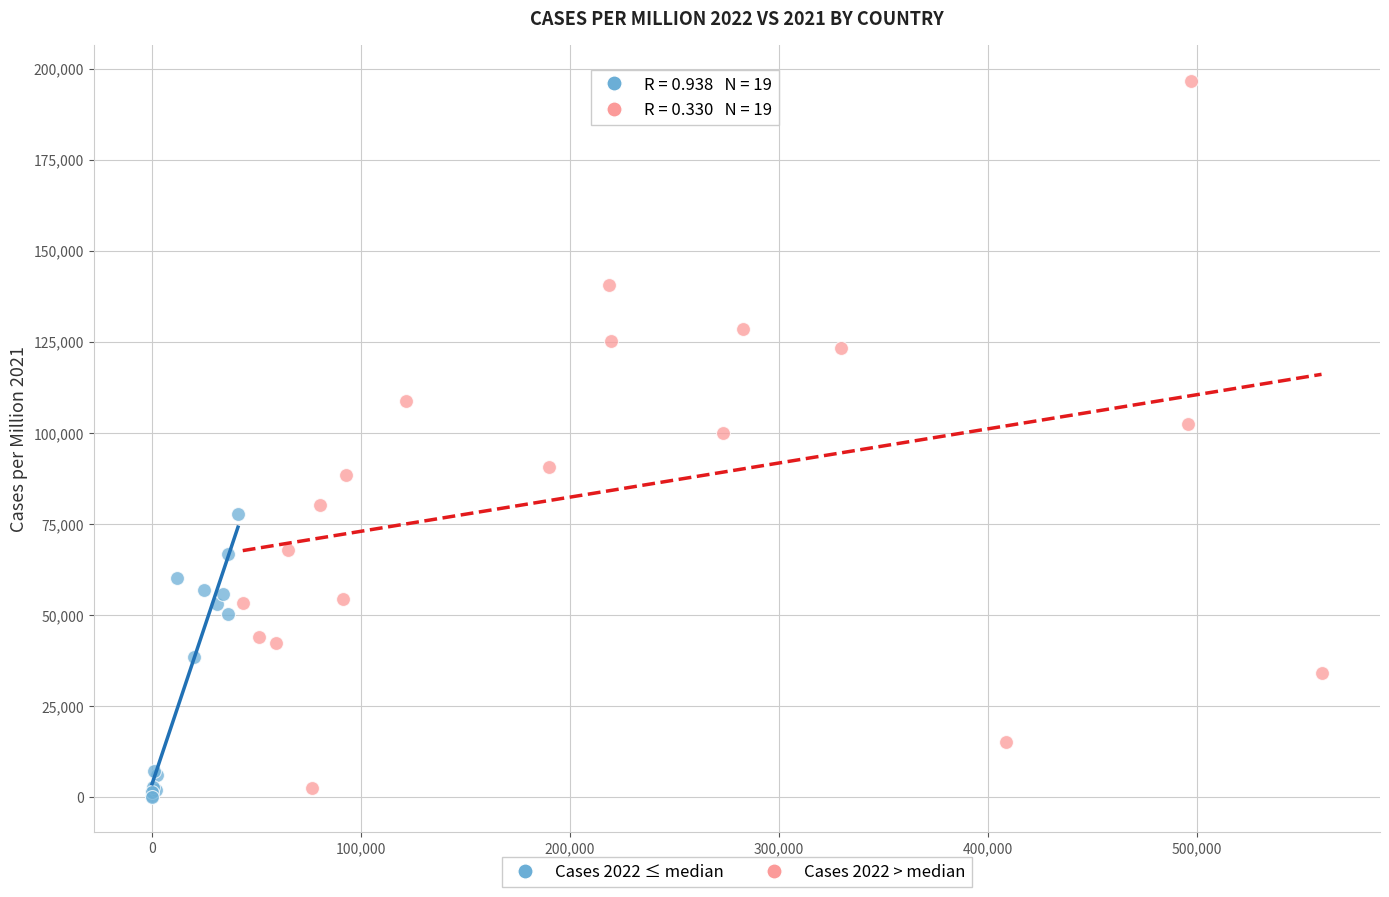

Which series reaches the maximum Y coordinate?

Cases 2022 > median